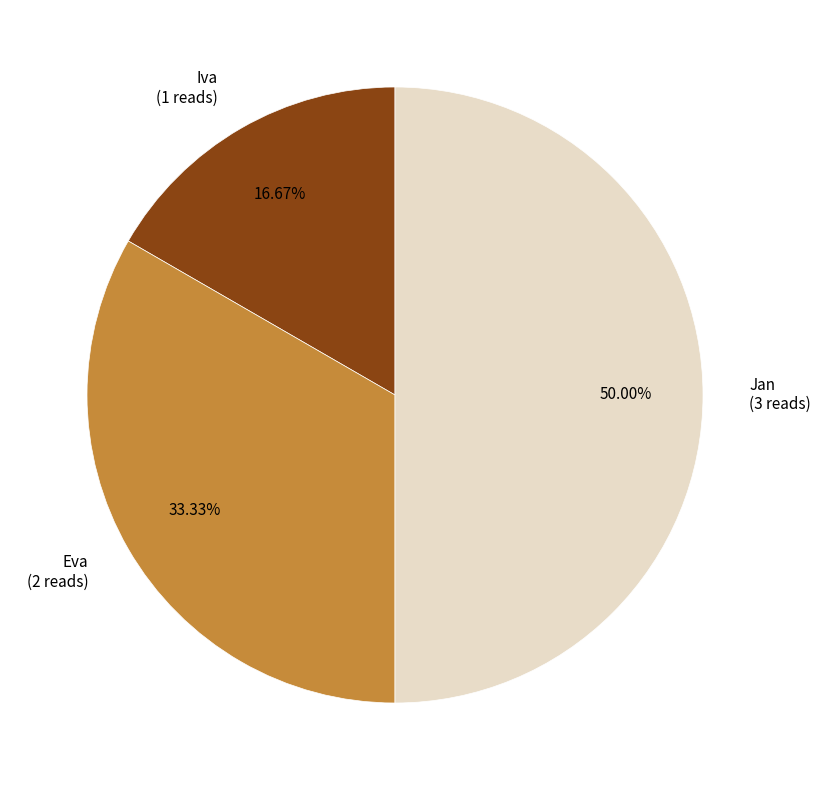

Is Eva the majority of the pie?

No